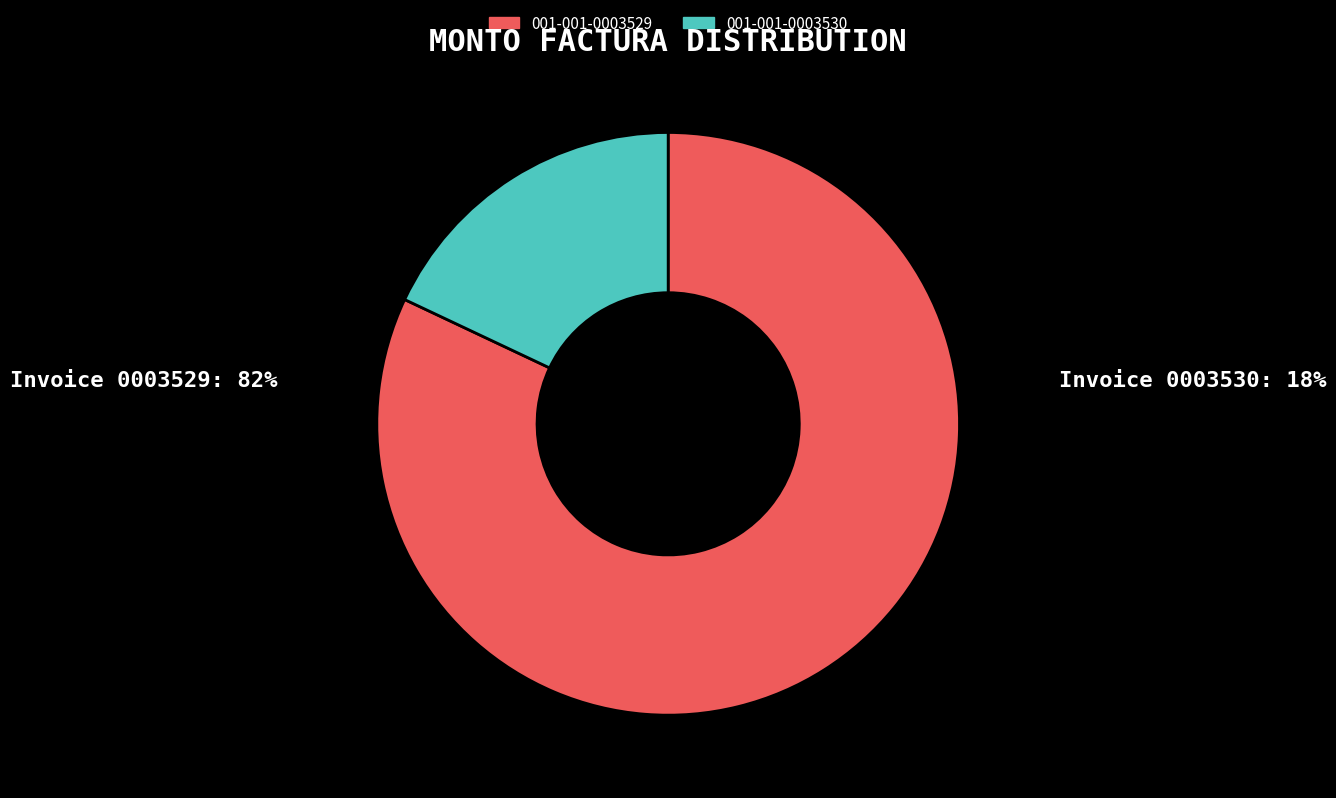

What is the ratio of the value at 001-001-0003529 to the value at 001-001-0003530?

4.6